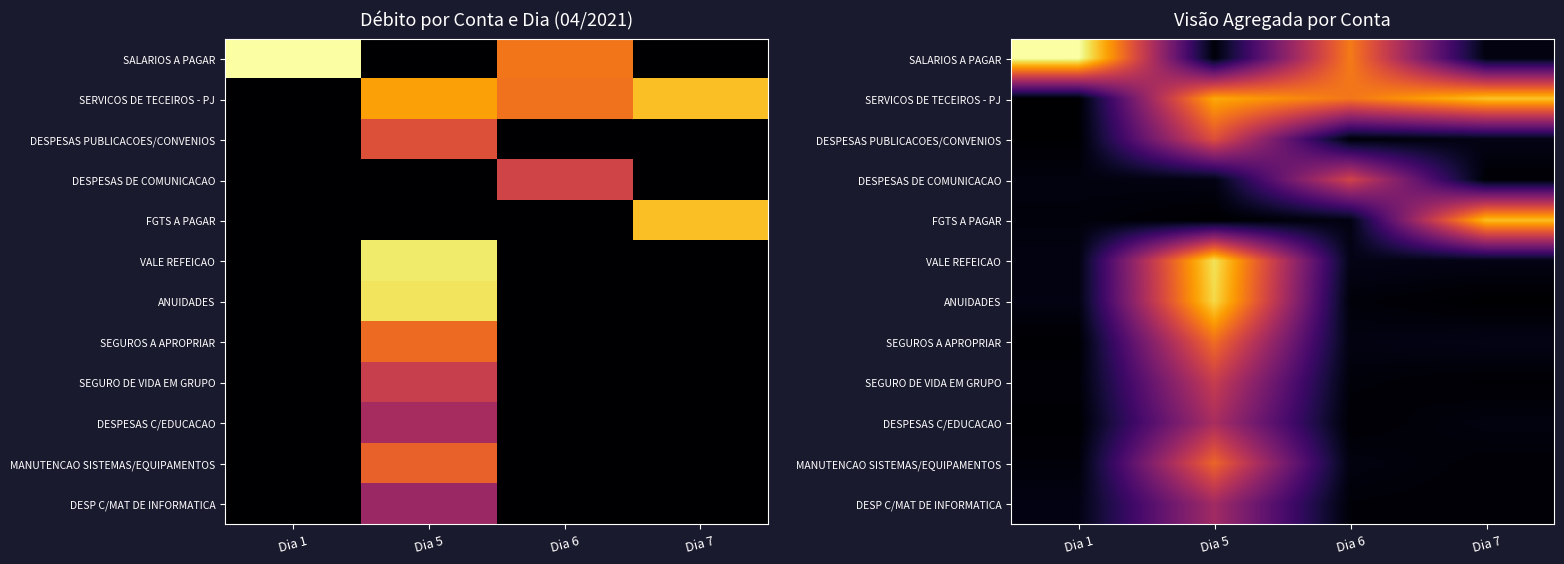

What is the sum of all DESP C/MAT DE INFORMATICA values?

5.9